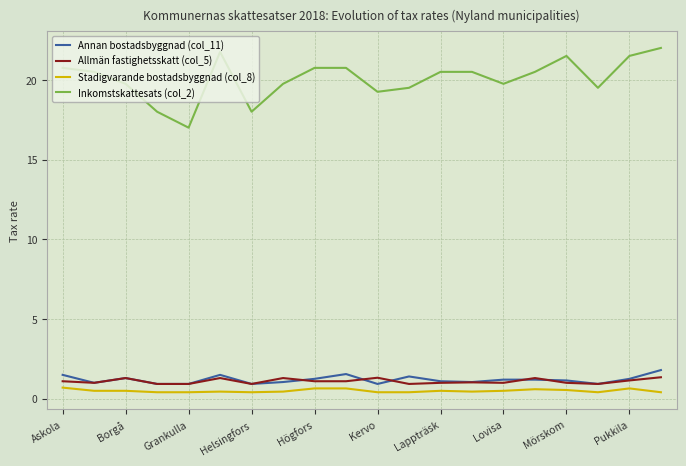

Which series has the largest range (max minus min)?

Inkomstskattesats (col_2)